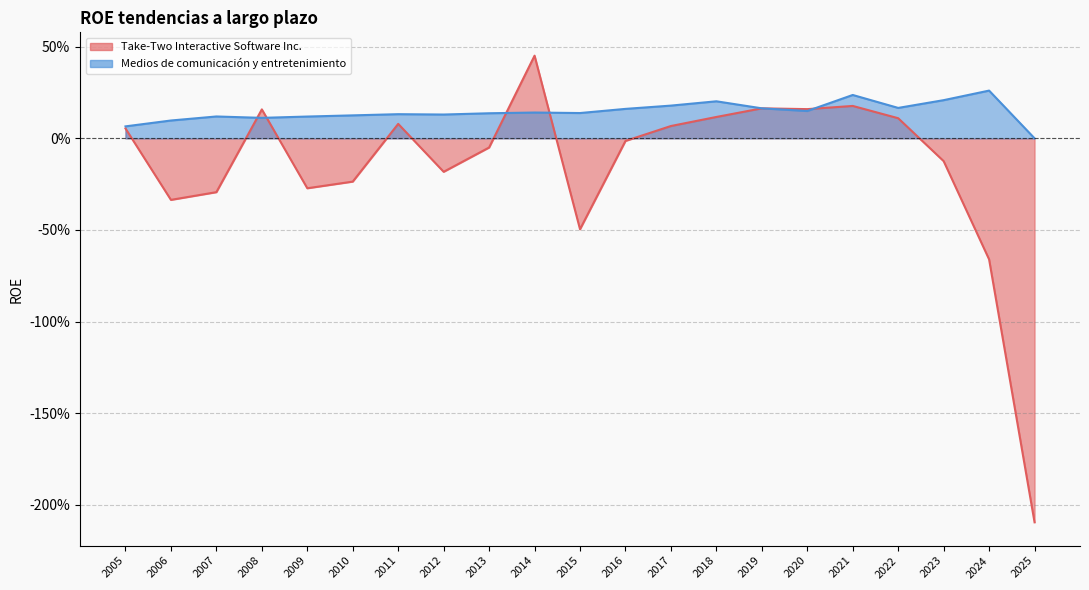

What is the maximum value shown in the chart?

0.5